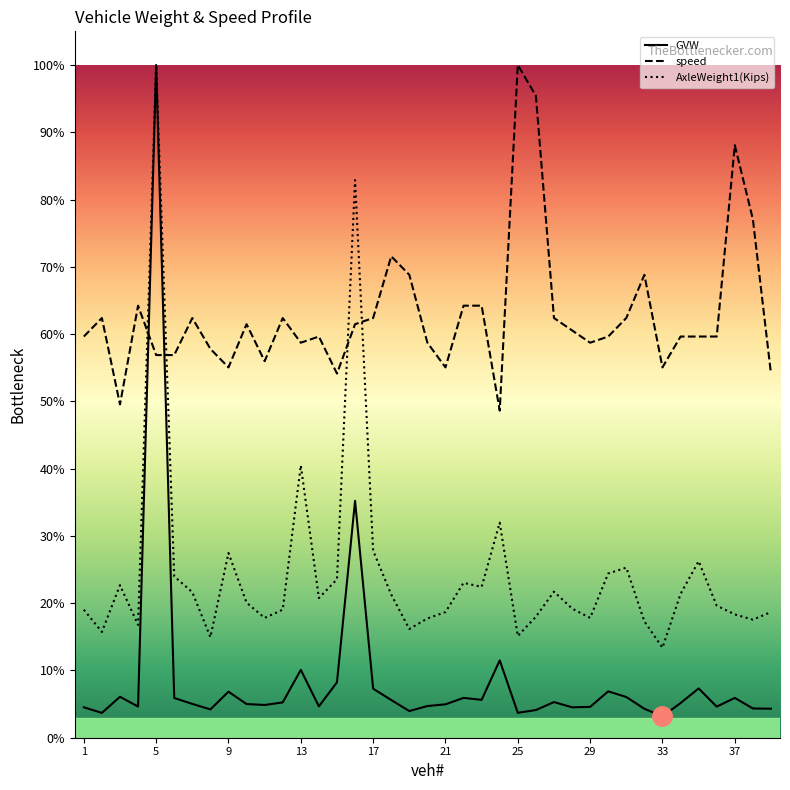

Which category has the highest value in the speed series?

25